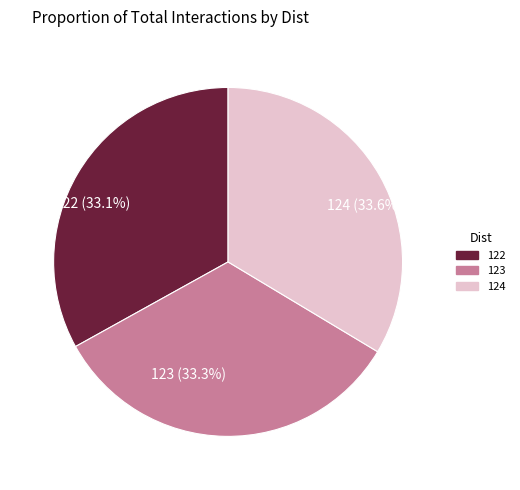

Does any single category account for the majority?

No